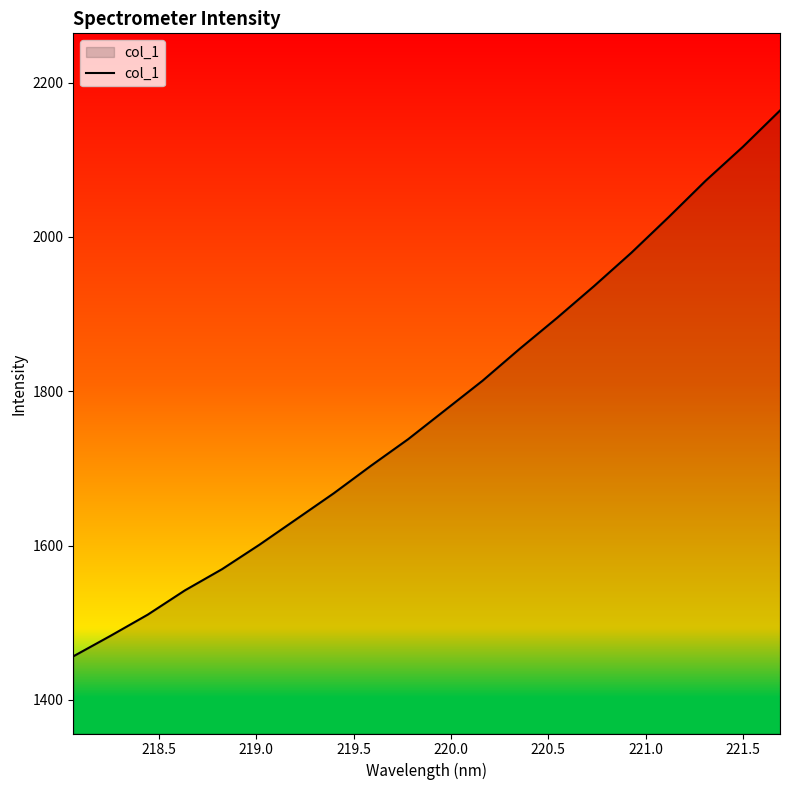

What is the difference between the maximum and minimum values?

707.5